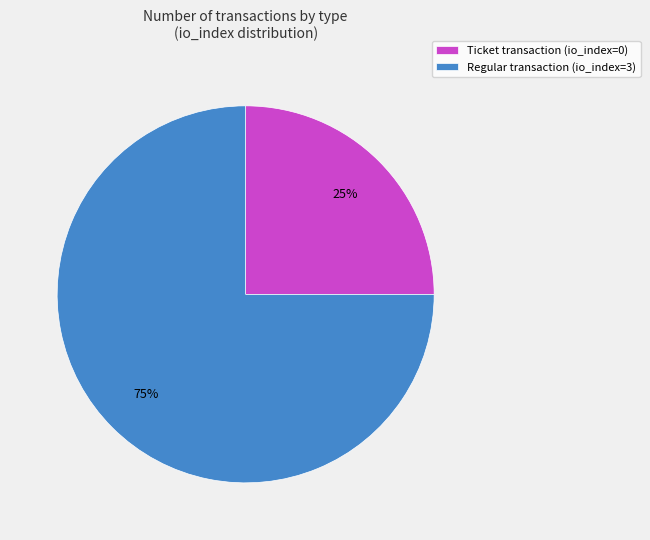

How many segments does this pie chart have?

2